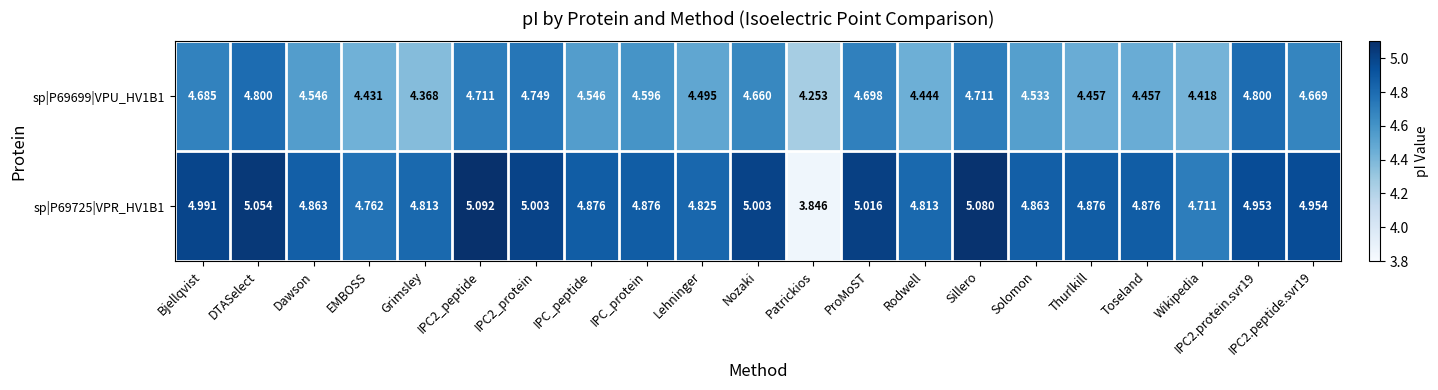

At which category is the sum across all series the highest?

DTASelect